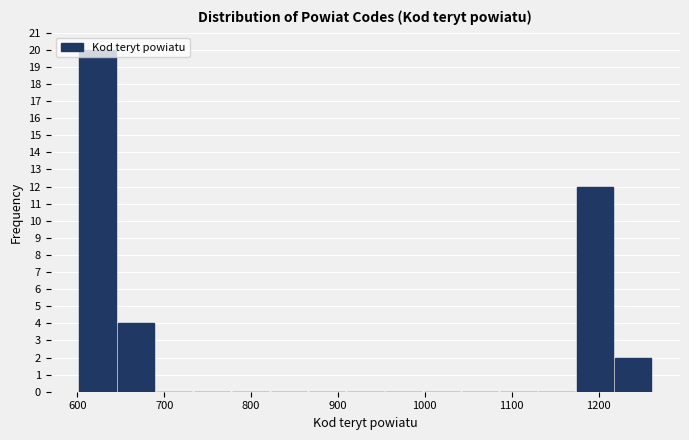

Reading left to right, list every bar in this chart as the range it spans on the x-axis followed by its height. Neither the bar edges nor the heights are printed on the chart, so give them approximately, as read against the axes.

600 to 650: 20
650 to 690: 4
690 to 730: 0
730 to 780: 0
780 to 820: 0
820 to 870: 0
870 to 910: 0
910 to 950: 0
950 to 1000: 0
1000 to 1040: 0
1040 to 1090: 0
1090 to 1130: 0
1130 to 1170: 0
1170 to 1220: 12
1220 to 1260: 2